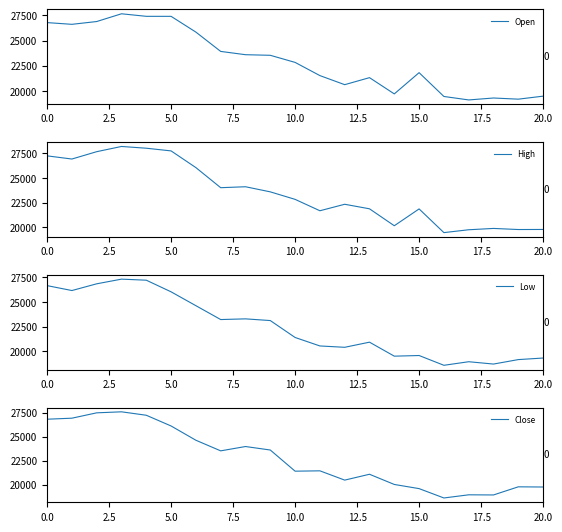

Rank the series by their maximum value, from highest to lowest.

High, Open, Close, Low